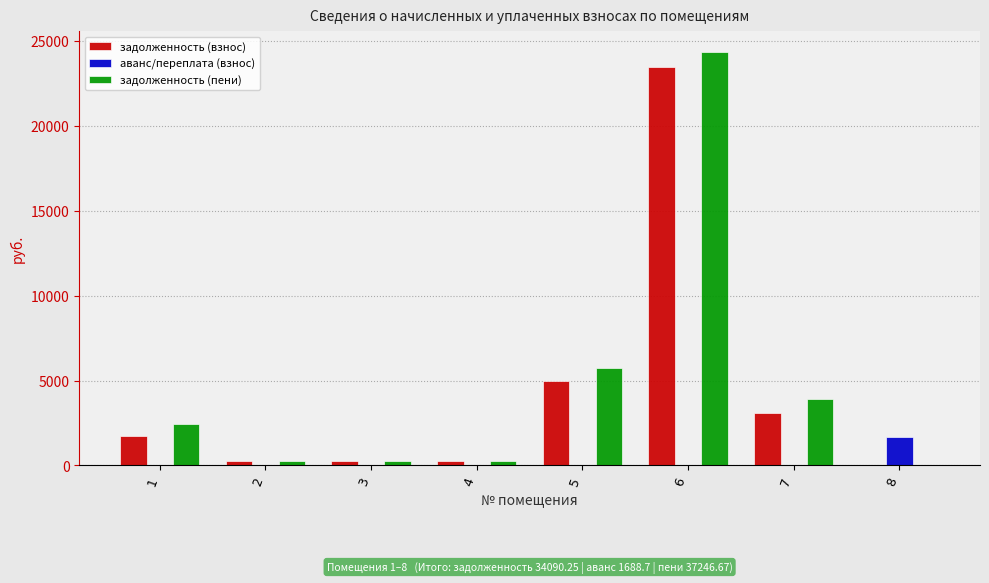

What is the sum of all задолженность (пени) values?

37246.7